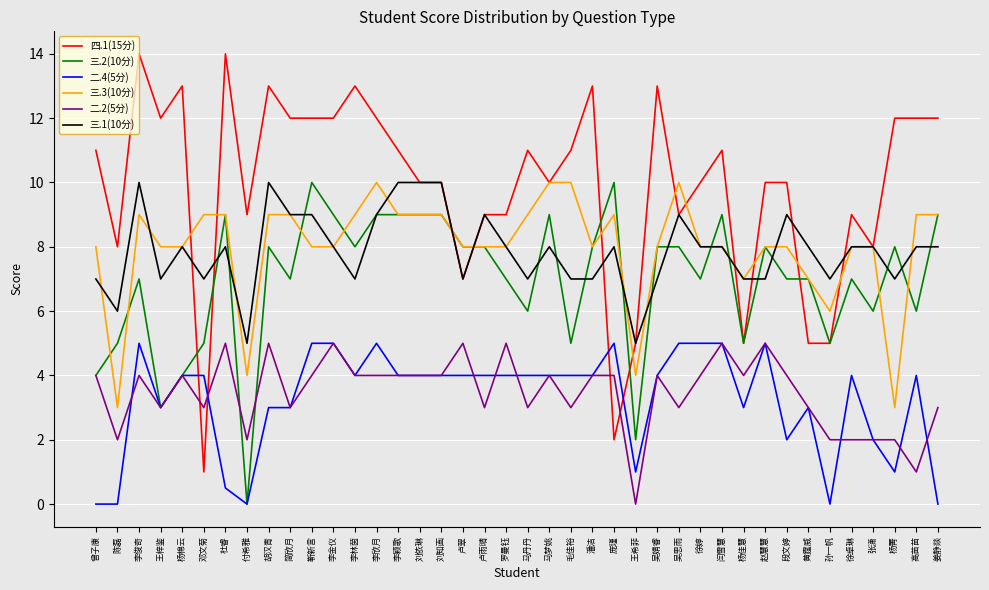

Count the 三.2(10分) values in the range 6 to 9.

28